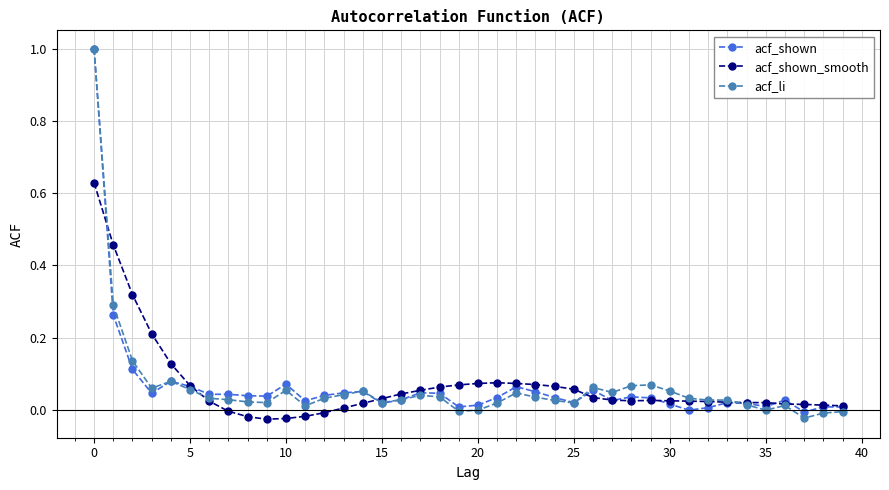

Which series has the widest spread of values?

acf_li